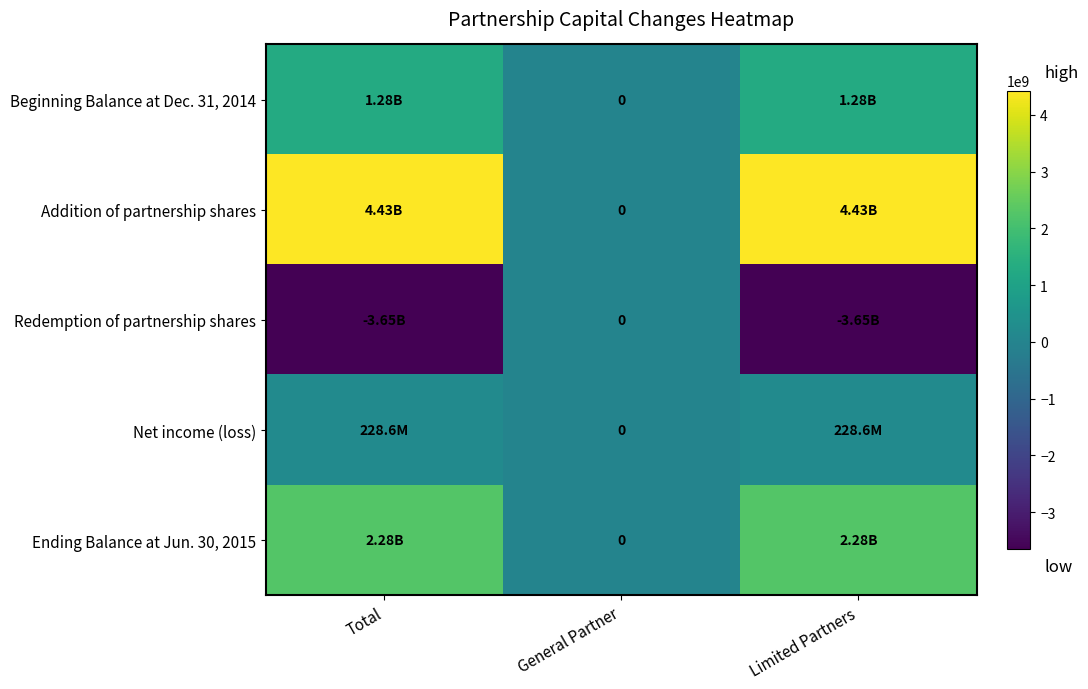

What is the sum of the Redemption of partnership shares values at Total and Limited Partners?

-7304930074